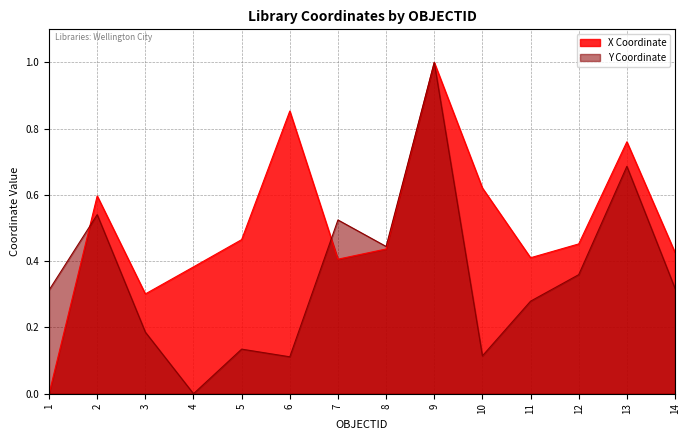

What is the difference between the second highest and second lowest values in the X Coordinate series?

0.6